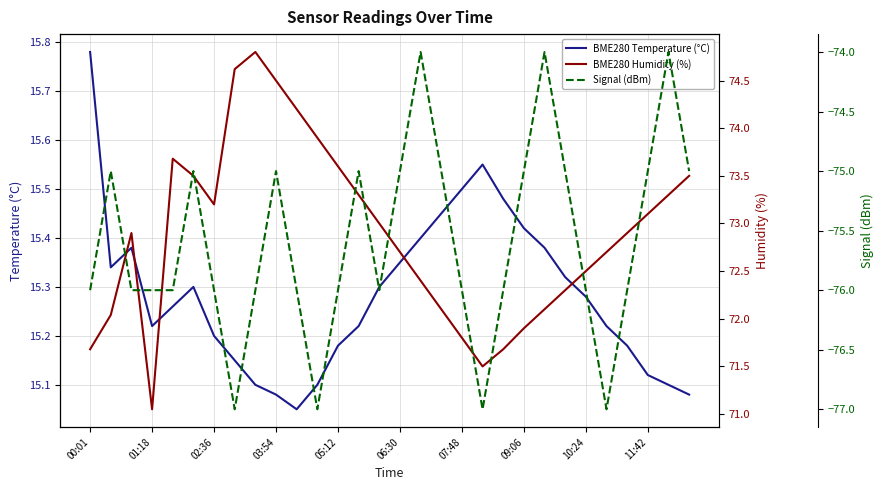

How many series are shown in this chart?

3